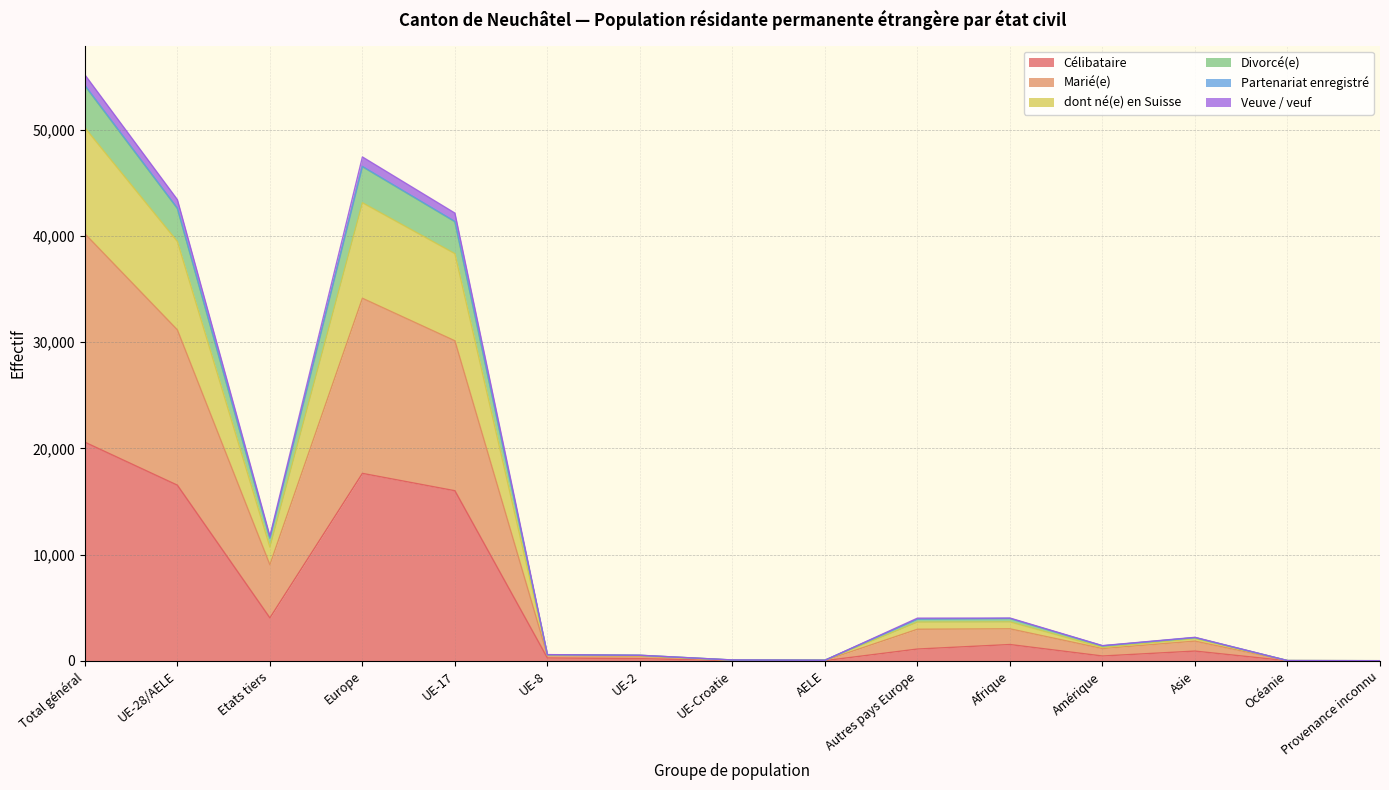

What is the label of the 7th point from the right?

AELE